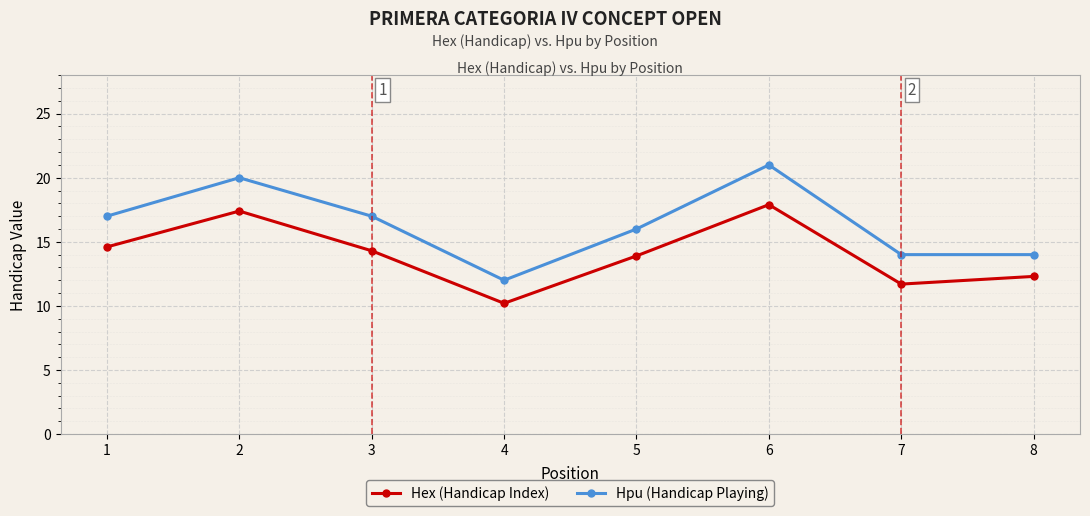

Which series has the largest total across all categories?

Hpu (Handicap Playing)